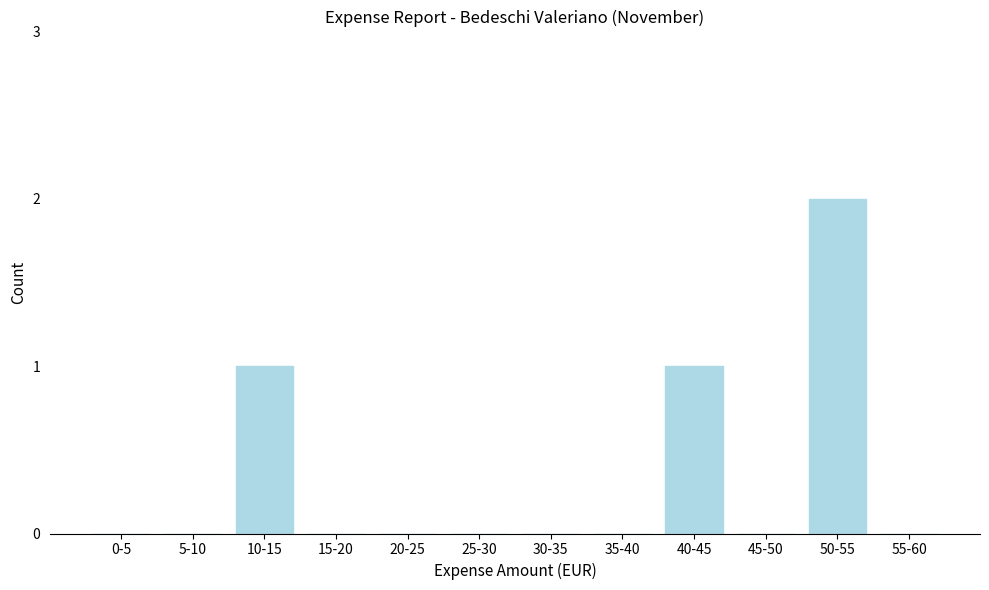

Reading right to left, extract all data points from this chart.

55-60=0	50-55=2	45-50=0	40-45=1	35-40=0	30-35=0	25-30=0	20-25=0	15-20=0	10-15=1	5-10=0	0-5=0